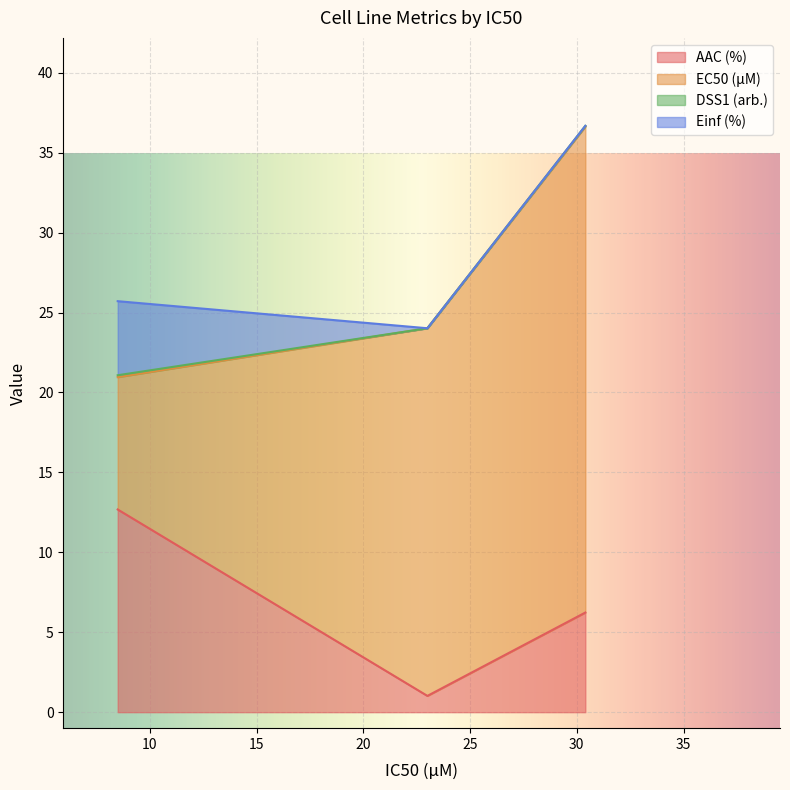

Is the value of EC50 (µM) at 30.4 greater than the value of Einf (%) at 30.4?

No